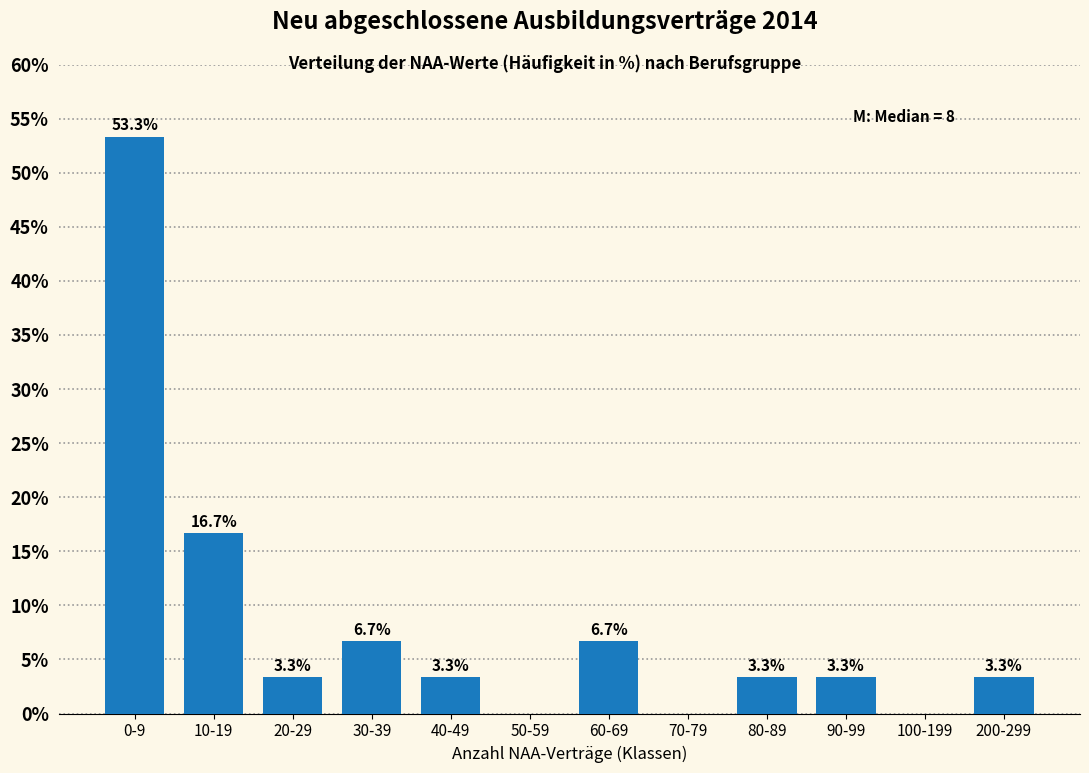

Reading right to left, what are all the values shown in this chart?

200-299=3.3	100-199=0.0	90-99=3.3	80-89=3.3	70-79=0.0	60-69=6.7	50-59=0.0	40-49=3.3	30-39=6.7	20-29=3.3	10-19=16.7	0-9=53.3